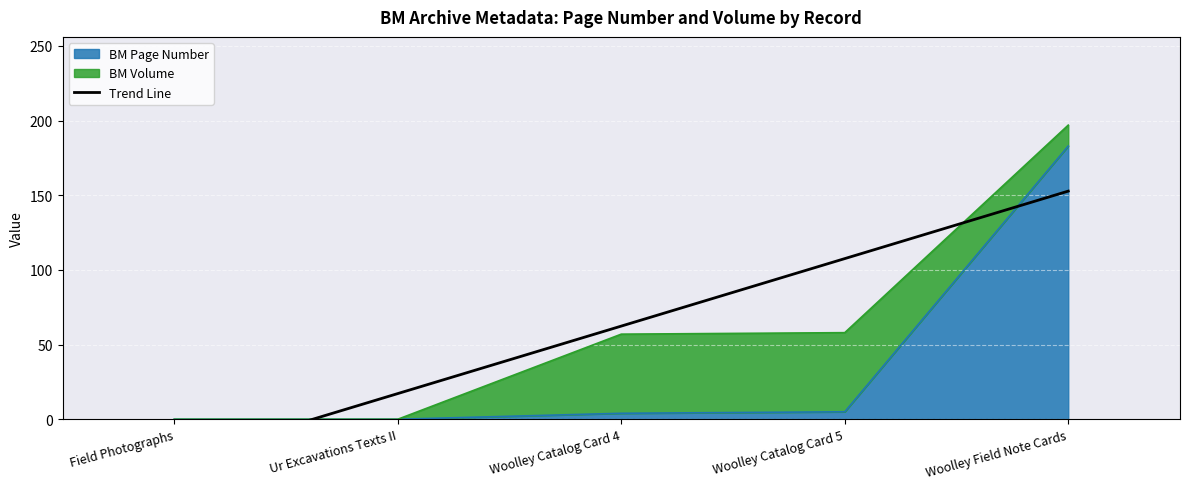

How many values are below zero?

1